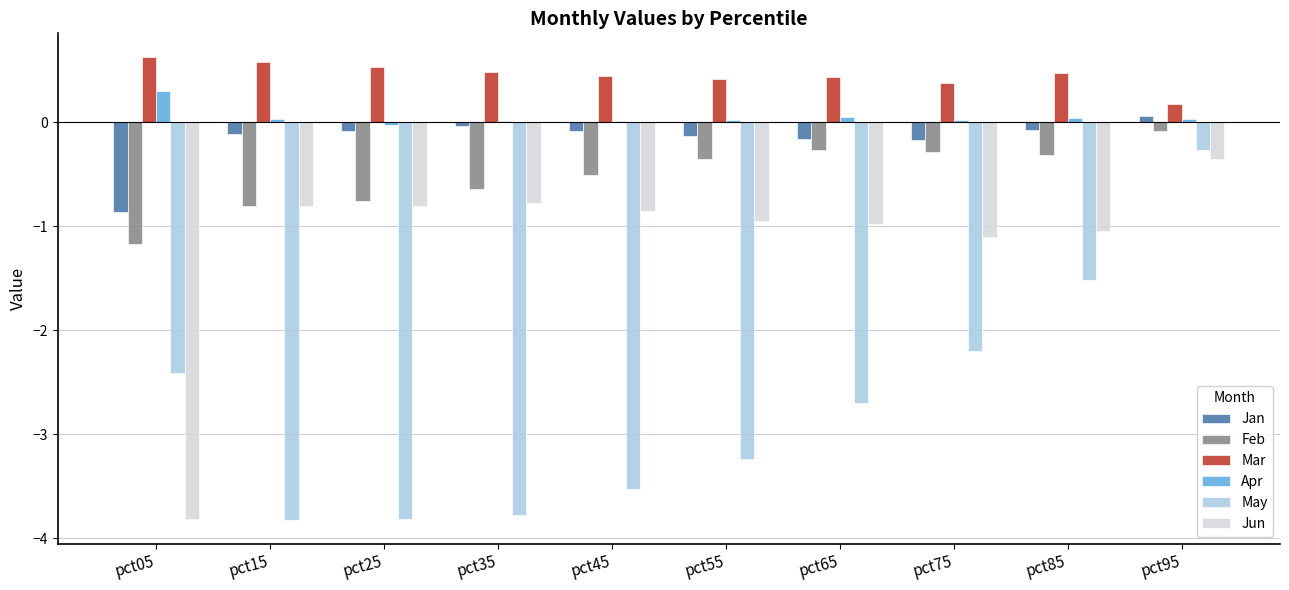

Is the value of Jun at pct75 greater than the value of Feb at pct25?

No